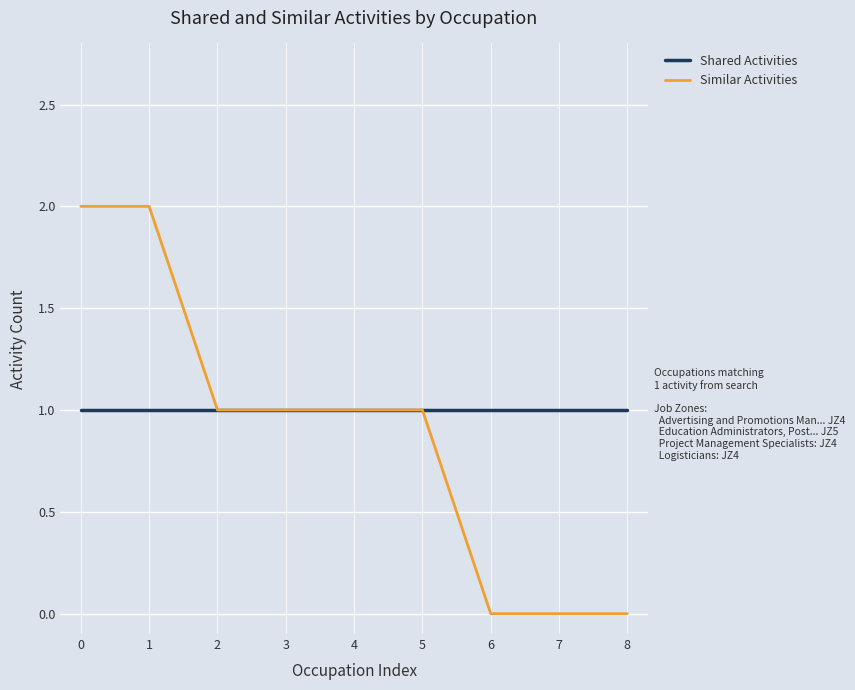

List the series in order of their peak value, highest first.

Similar Activities, Shared Activities